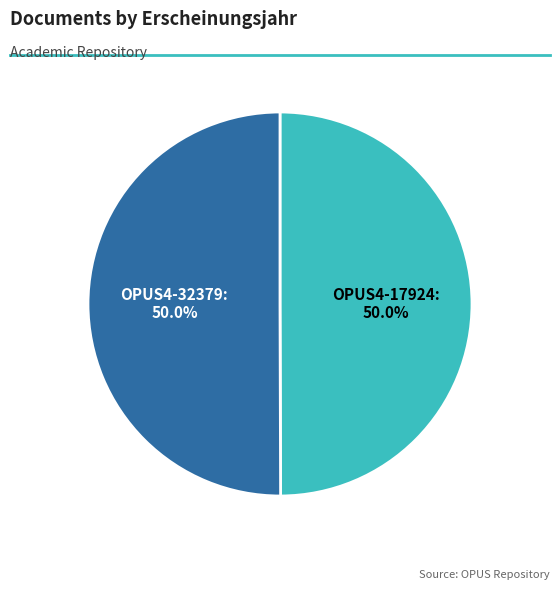

Count the number of slices in the pie.

2